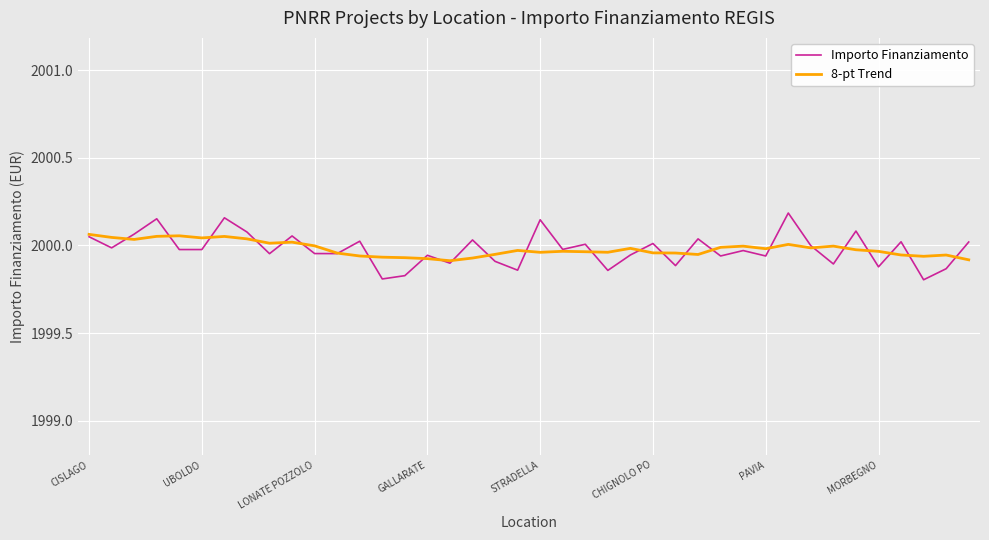

Which series has the widest spread of values?

Importo Finanziamento